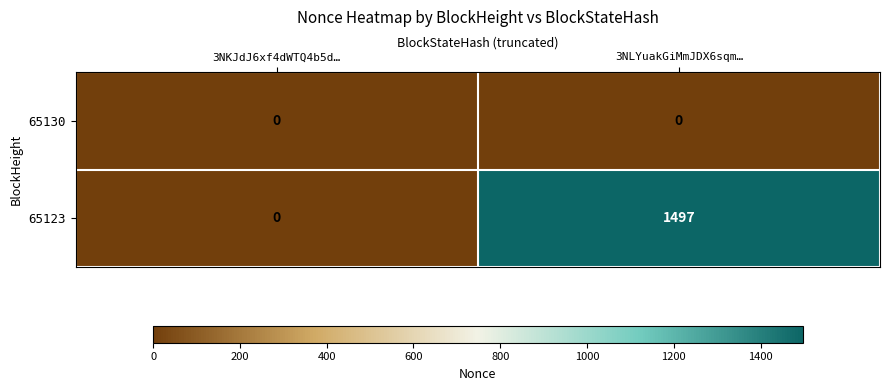

Which label corresponds to the largest value in the chart?

3NLYuakGiMmJDX6sqm…